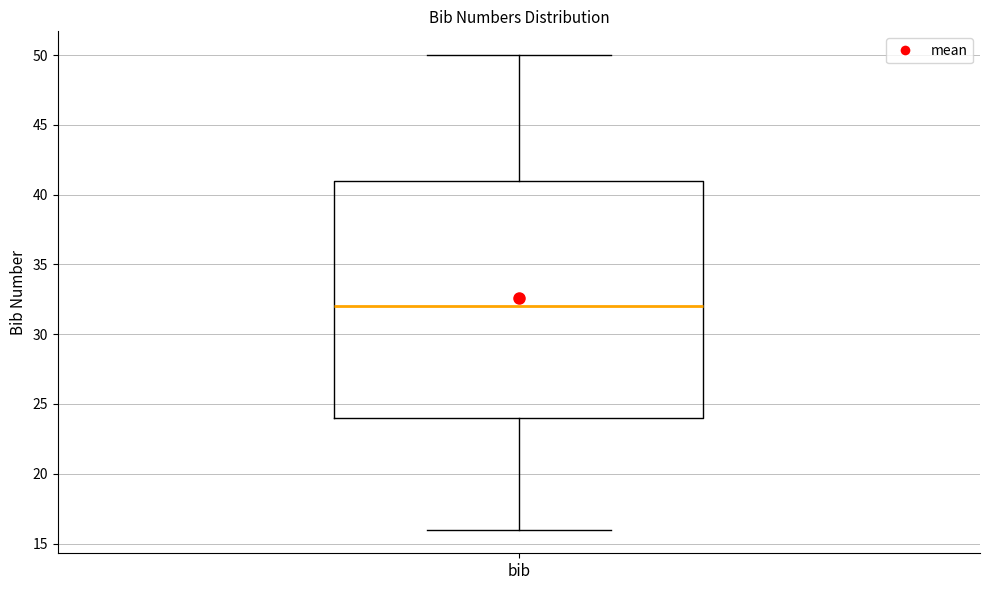

Transcribe this box plot: give where the median line is, the range the box spans, and where the two whiskers end, as read against the y-axis. The values are not printed on the chart, so give them approximately, as read against the axis.

median 32, box 24 to 41, whiskers 16 to 50